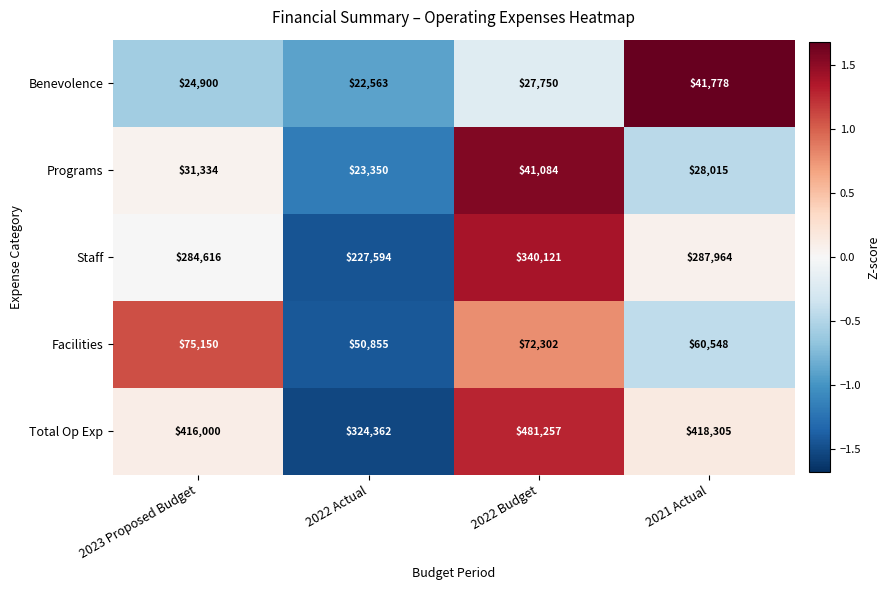

Between 2022 Actual and 2021 Actual, which series saw the biggest shift?

Total Op Exp